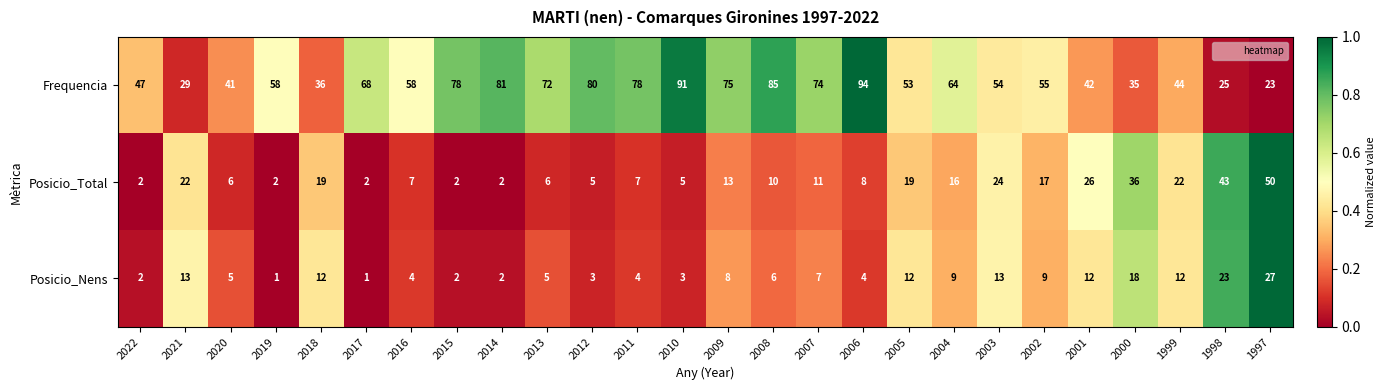

Rank the series by their maximum value, from lowest to highest.

Posicio_Nens, Posicio_Total, Frequencia